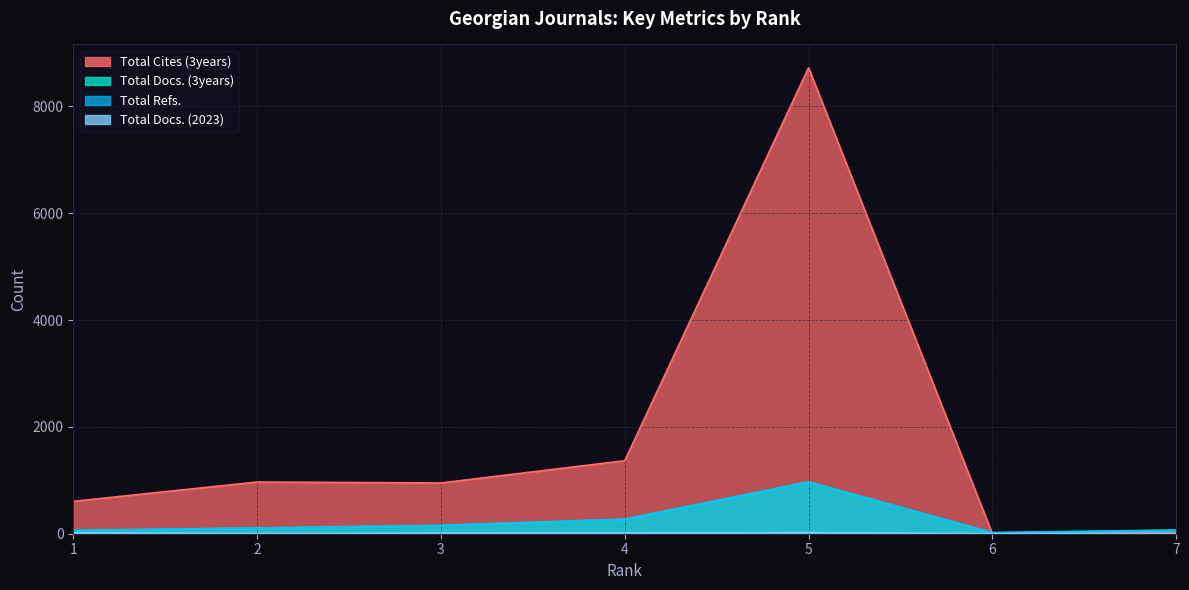

At which label does Total Cites (3years) reach its minimum?

6